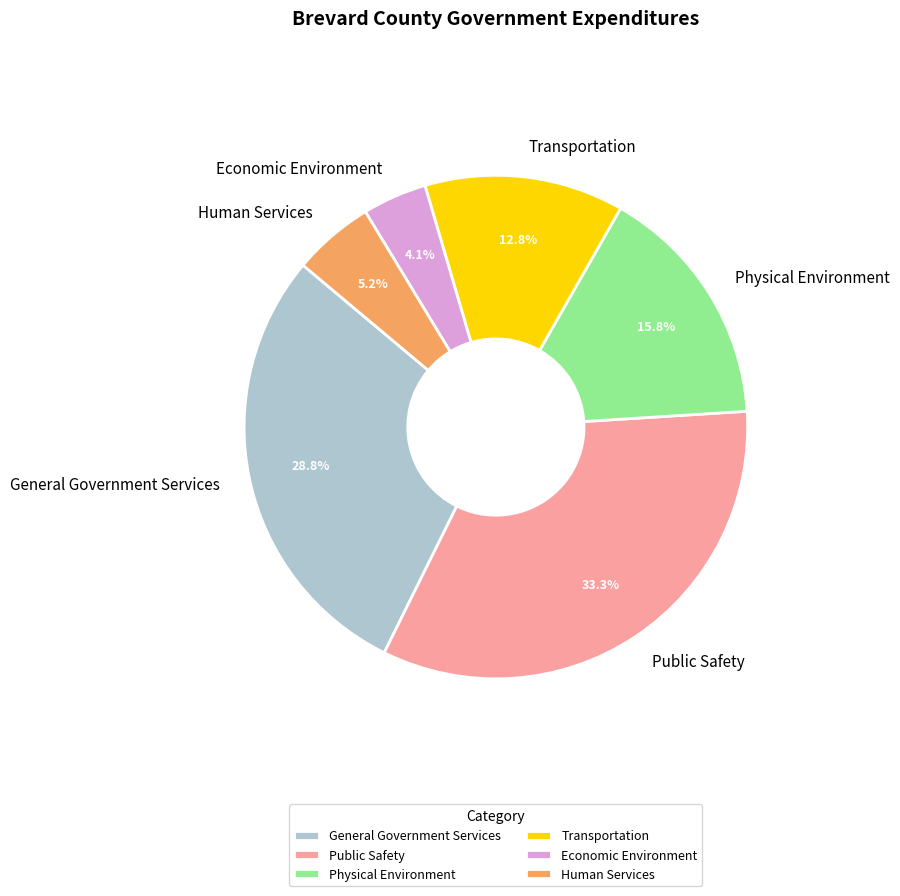

Which category has the smallest portion of the pie?

Economic Environment